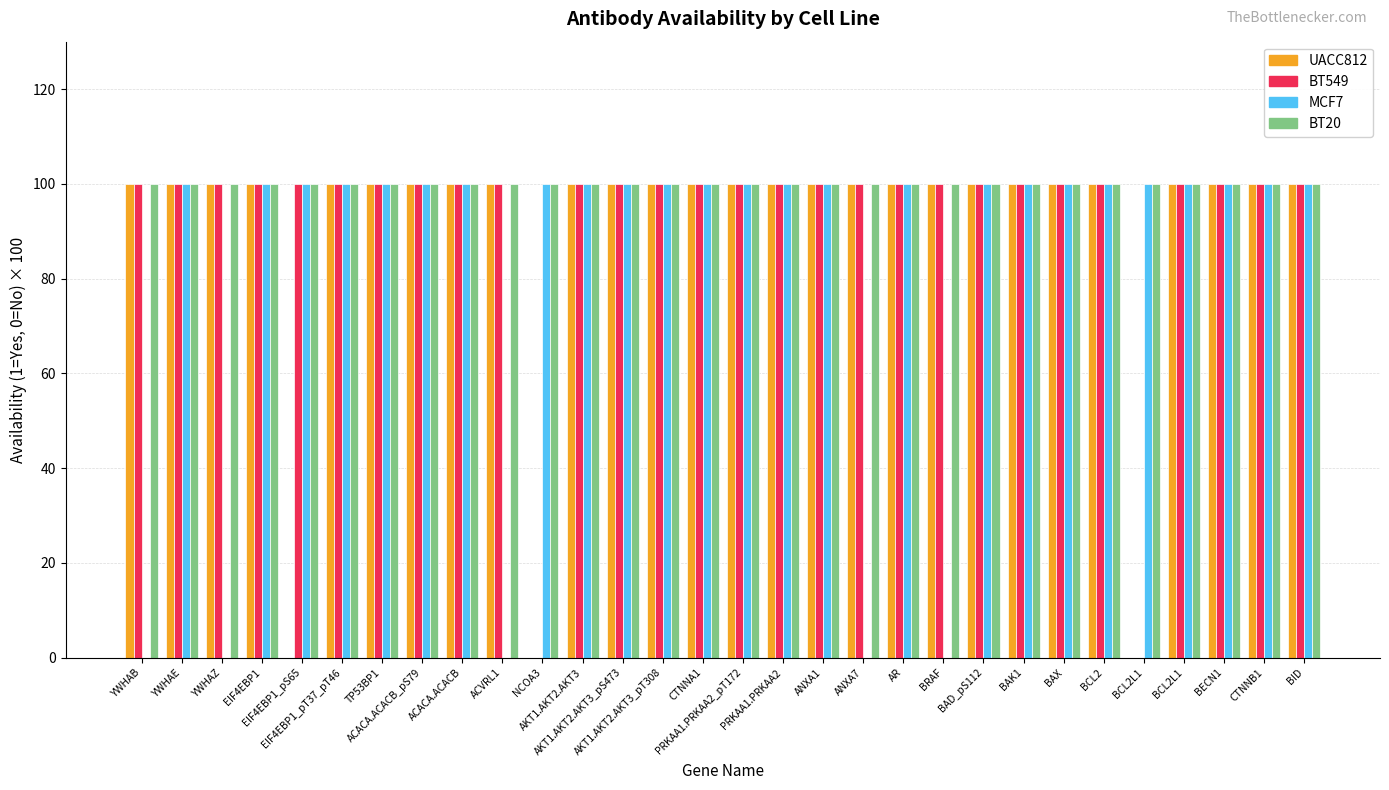

Count the number of categories in the chart.

30